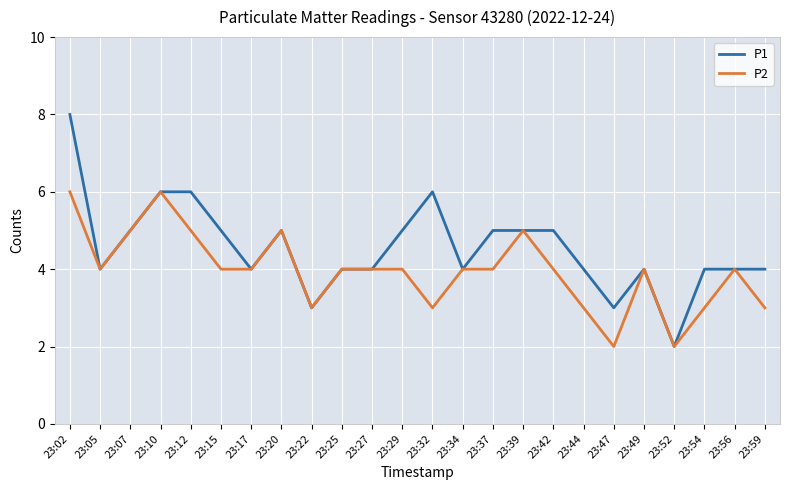

Between 23:12 and 23:27, which series saw the biggest shift?

P1